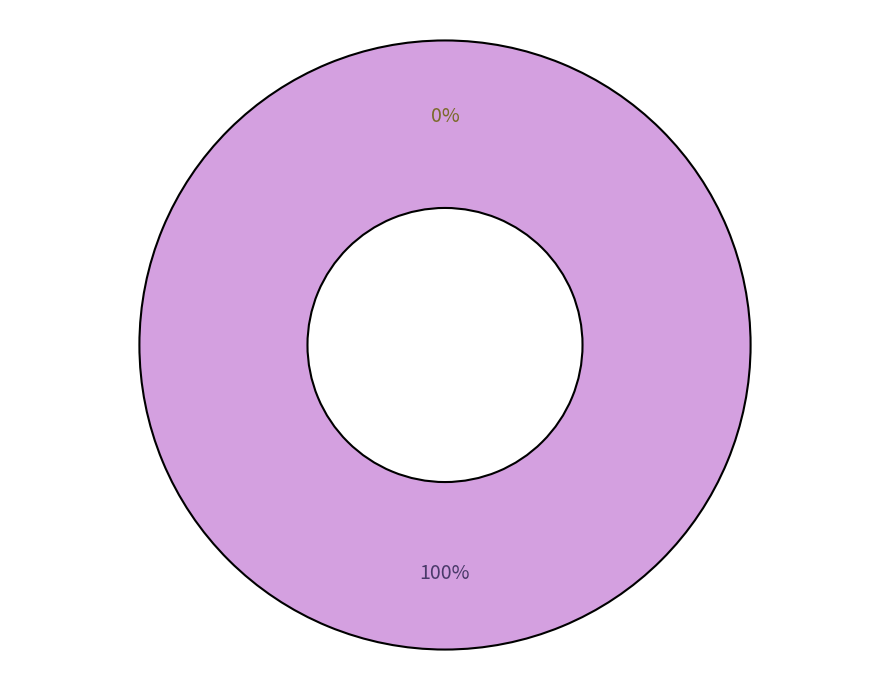

To the nearest percent, what portion does 224191 represent?

100%